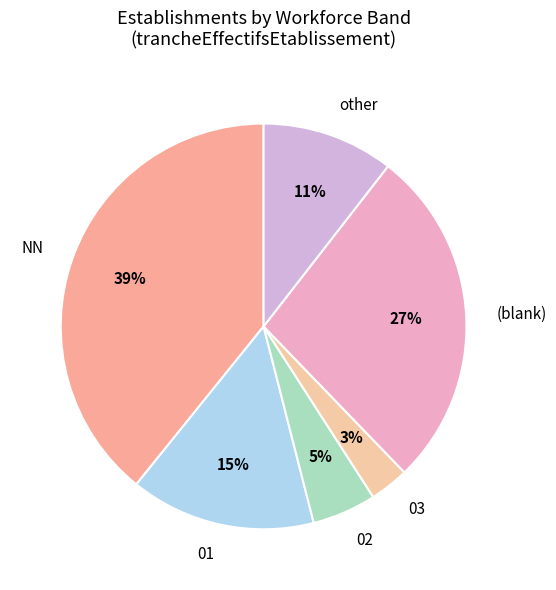

What is the smallest slice in the pie chart?

03